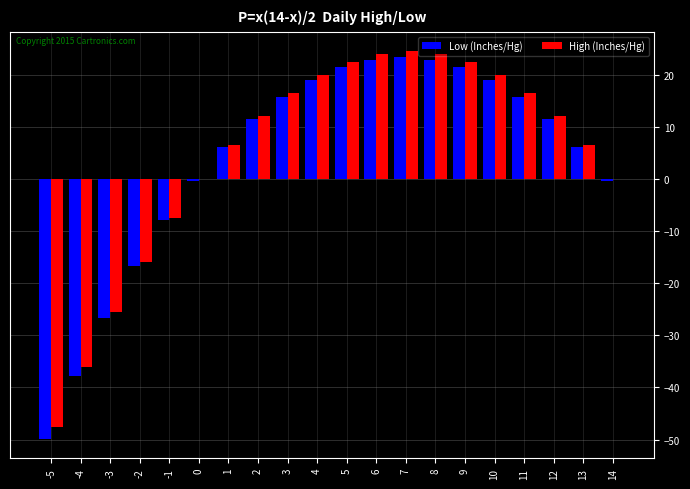

Does the chart contain stacked bars?

No